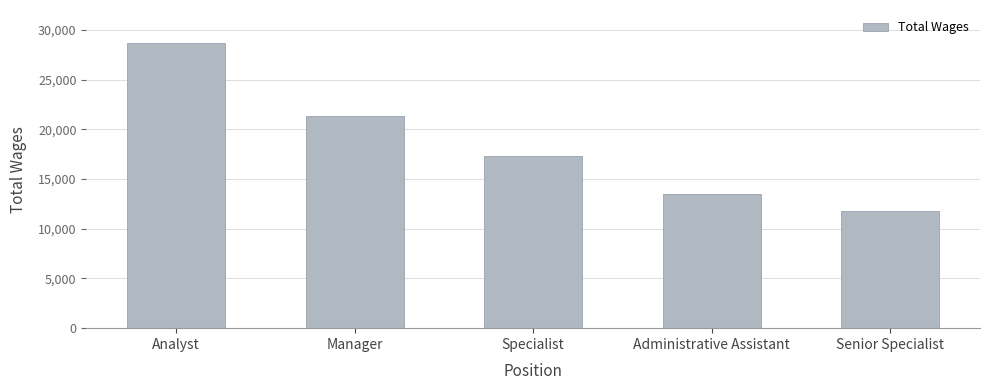

List the labels in order of value, smallest first.

Senior Specialist, Administrative Assistant, Specialist, Manager, Analyst